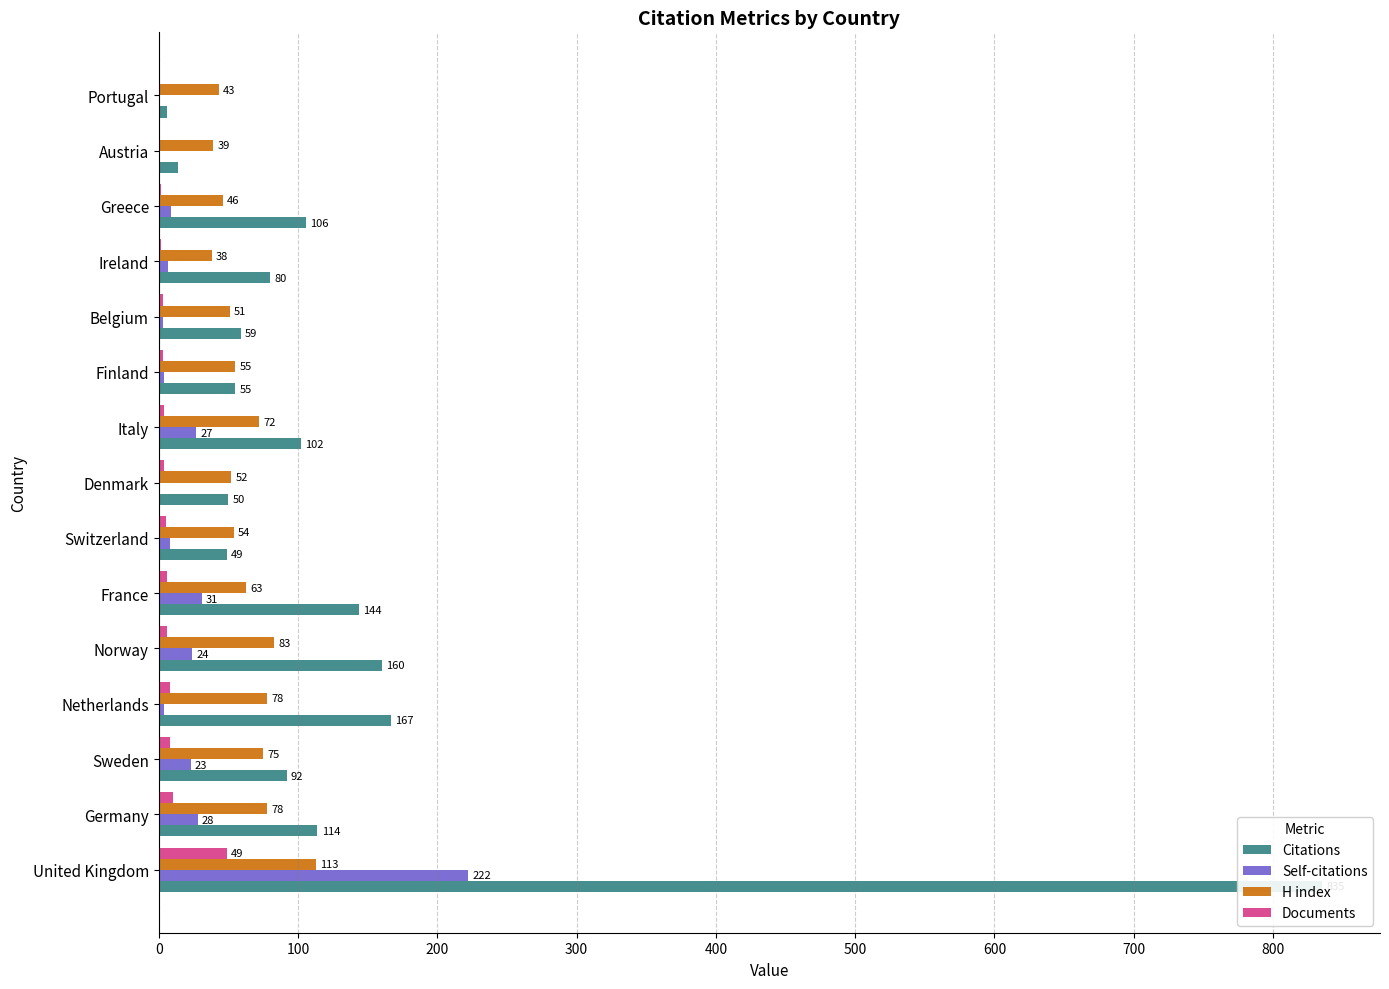

Which series changed the most between Sweden and Ireland?

H index